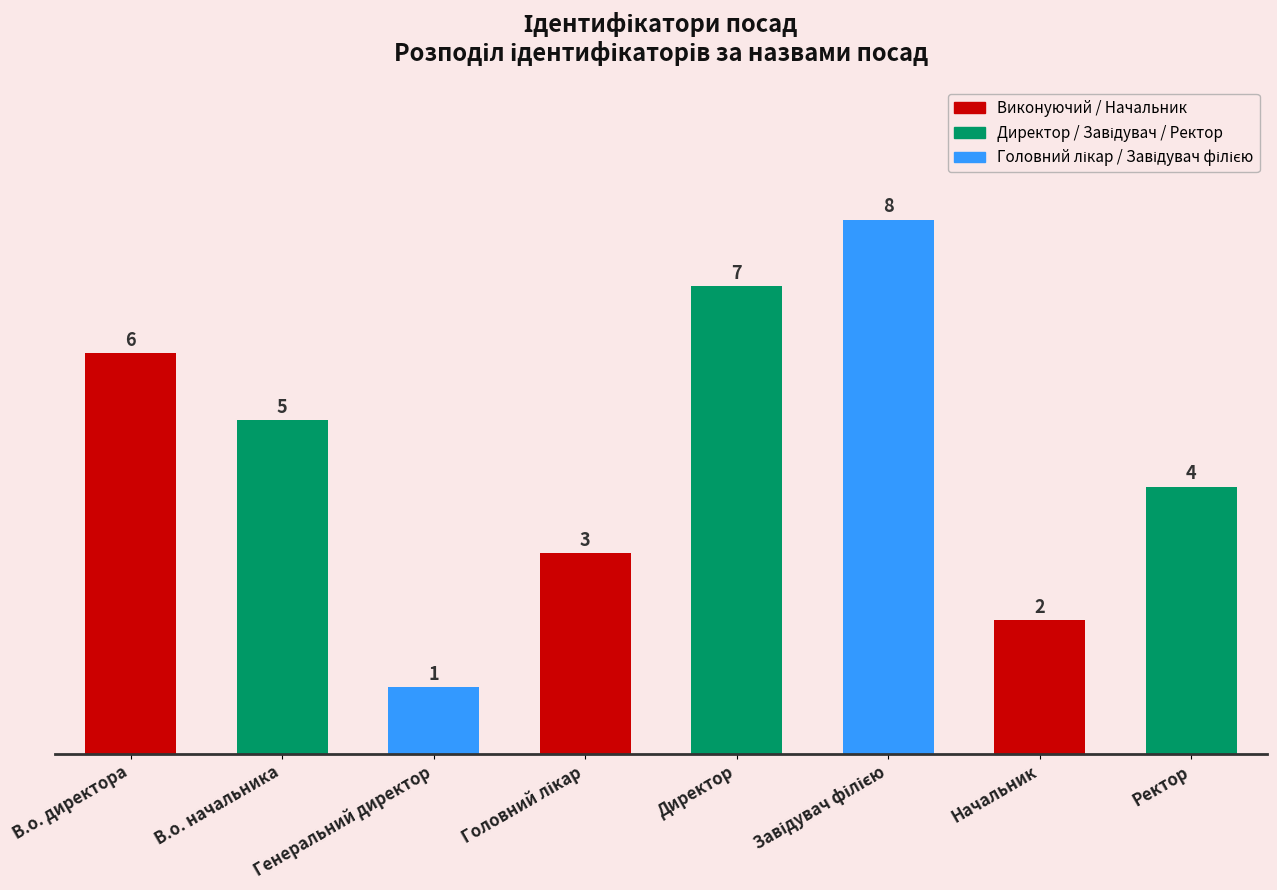

What is the ratio of the value at Ректор to the value at В.о. начальника?

0.8